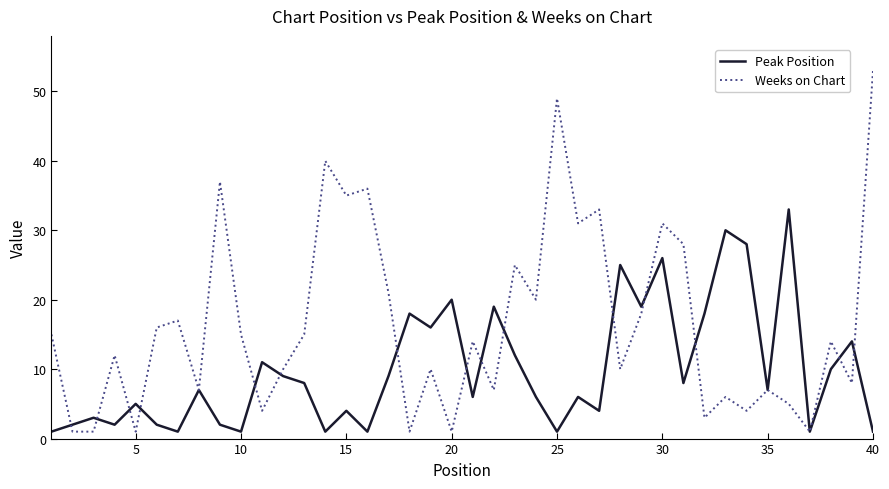

List the series in order of their overall mean, highest first.

Weeks on Chart, Peak Position